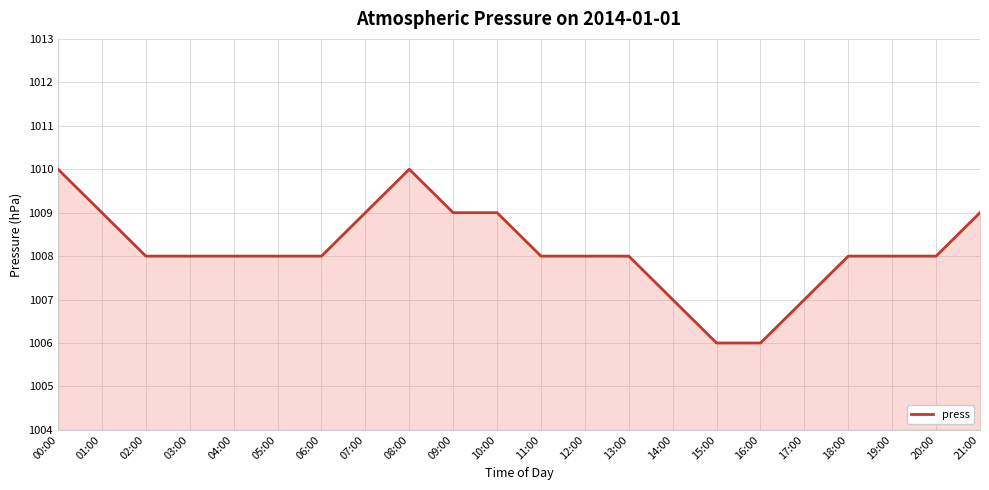

What is the difference between the maximum and minimum values?

4